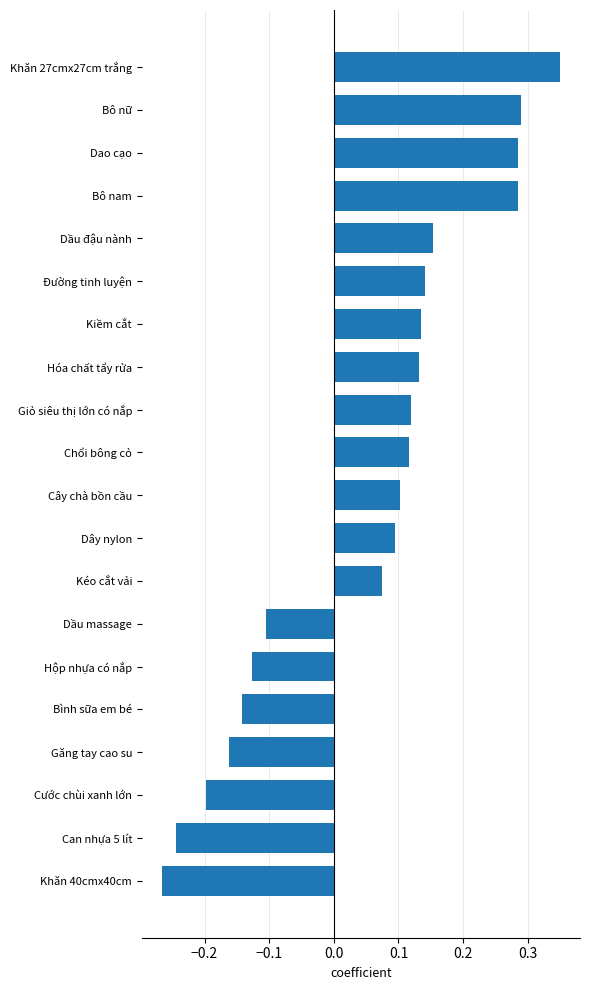

The value at Đường tinh luyện is 0.2. True or false?

False